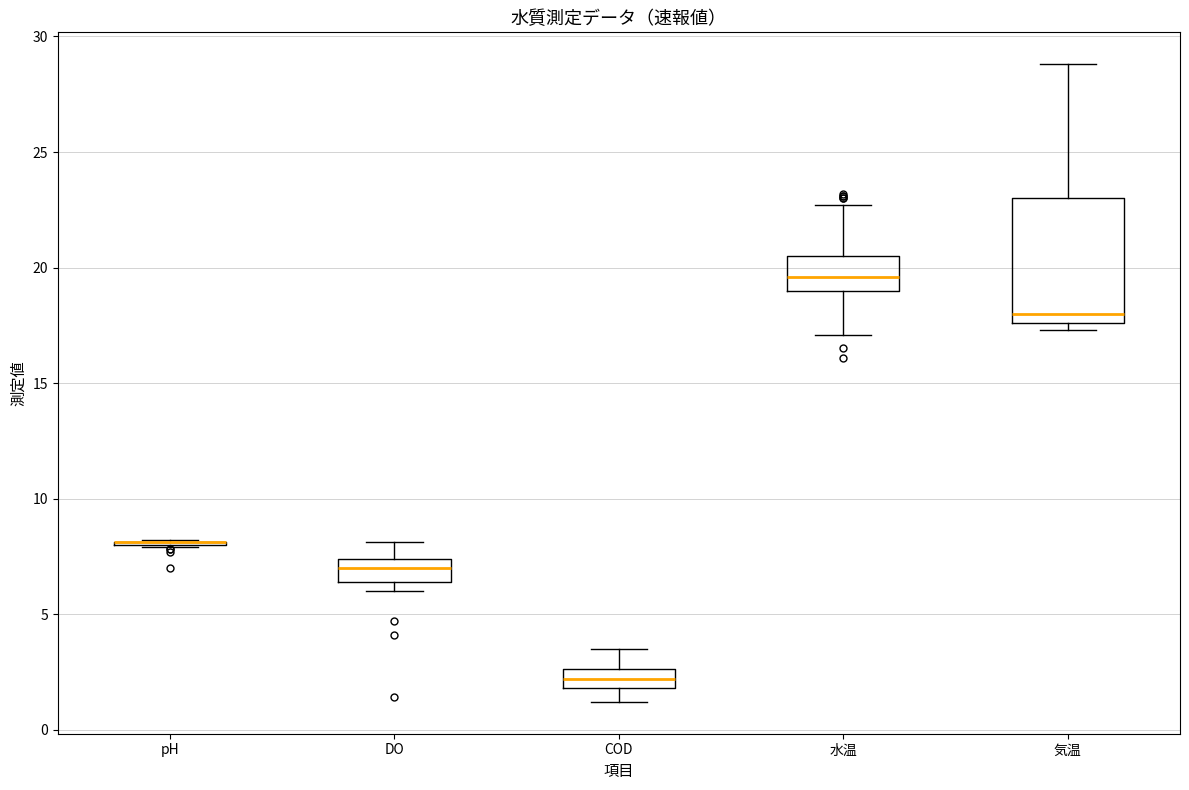

Comparing the boxes themselves (not the whiskers), which one is the tallest?

気温